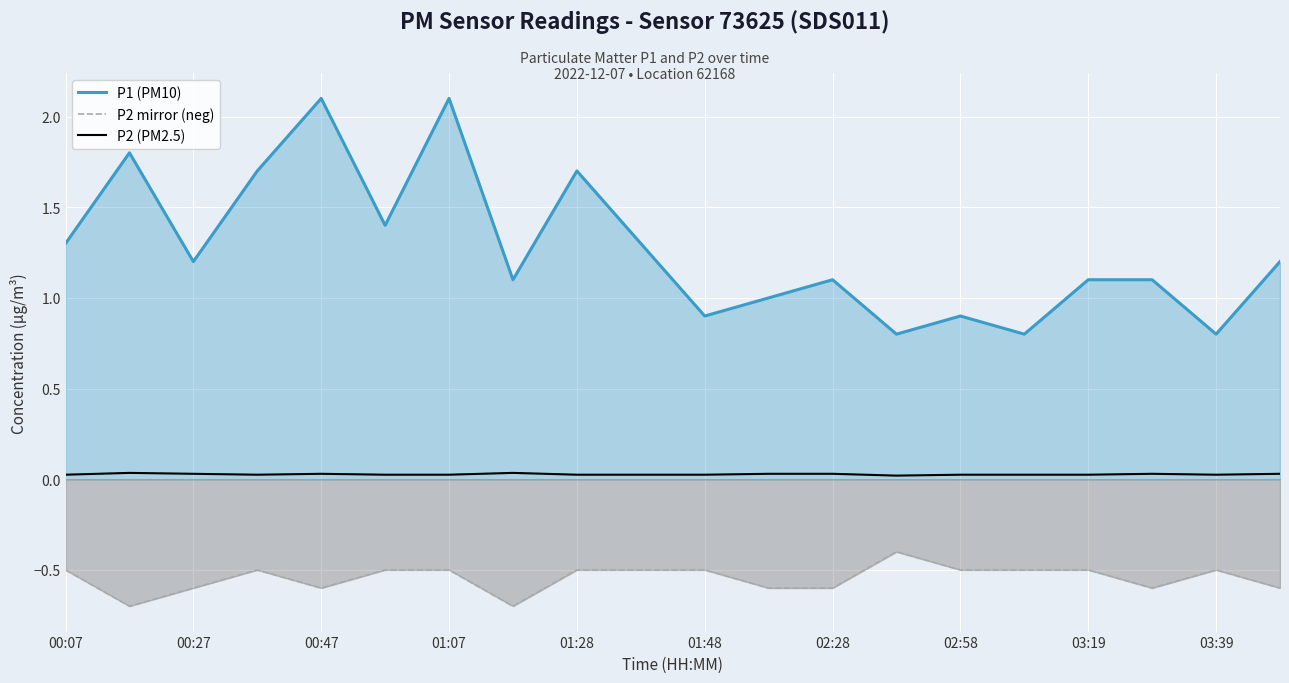

Which series has the widest spread of values?

P1 (PM10)